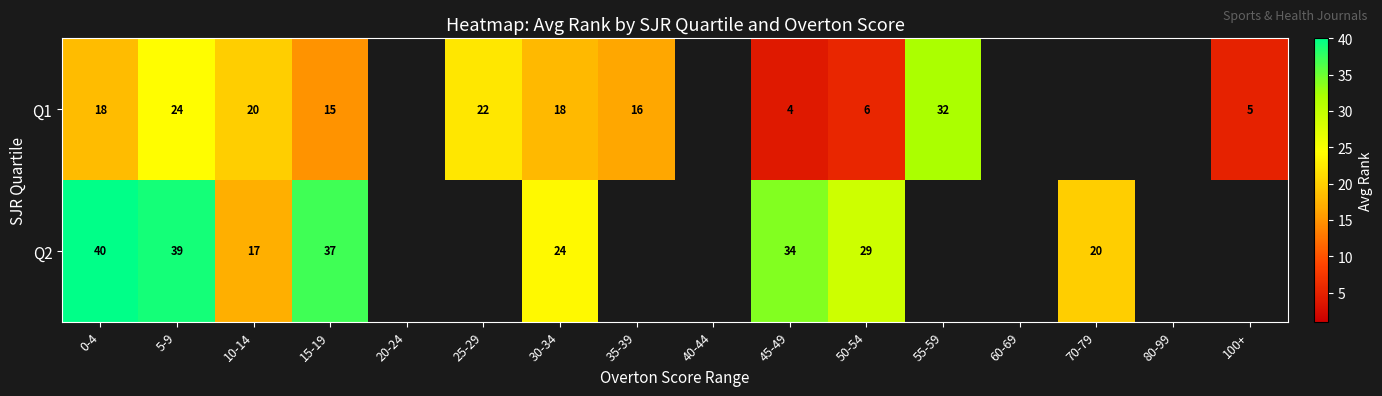

Between 10-14 and 45-49, which is larger?

10-14